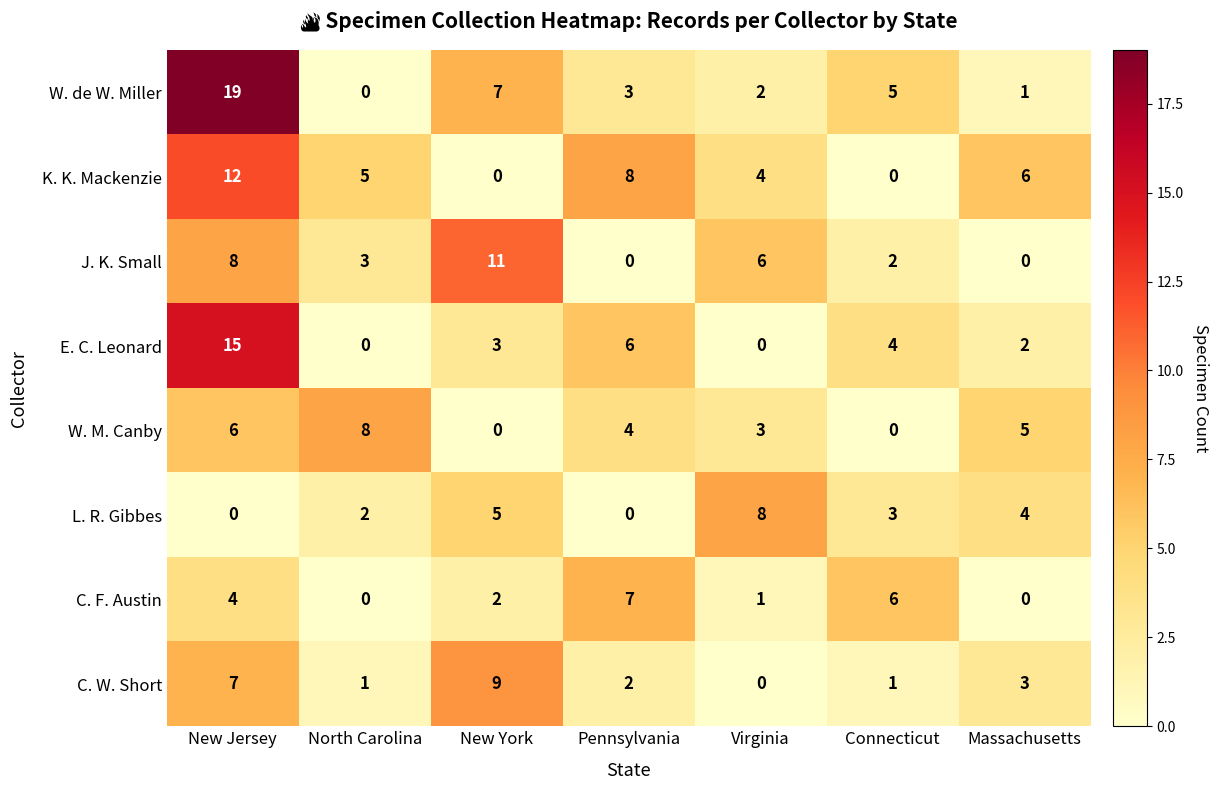

Which series has the largest range (max minus min)?

W. de W. Miller